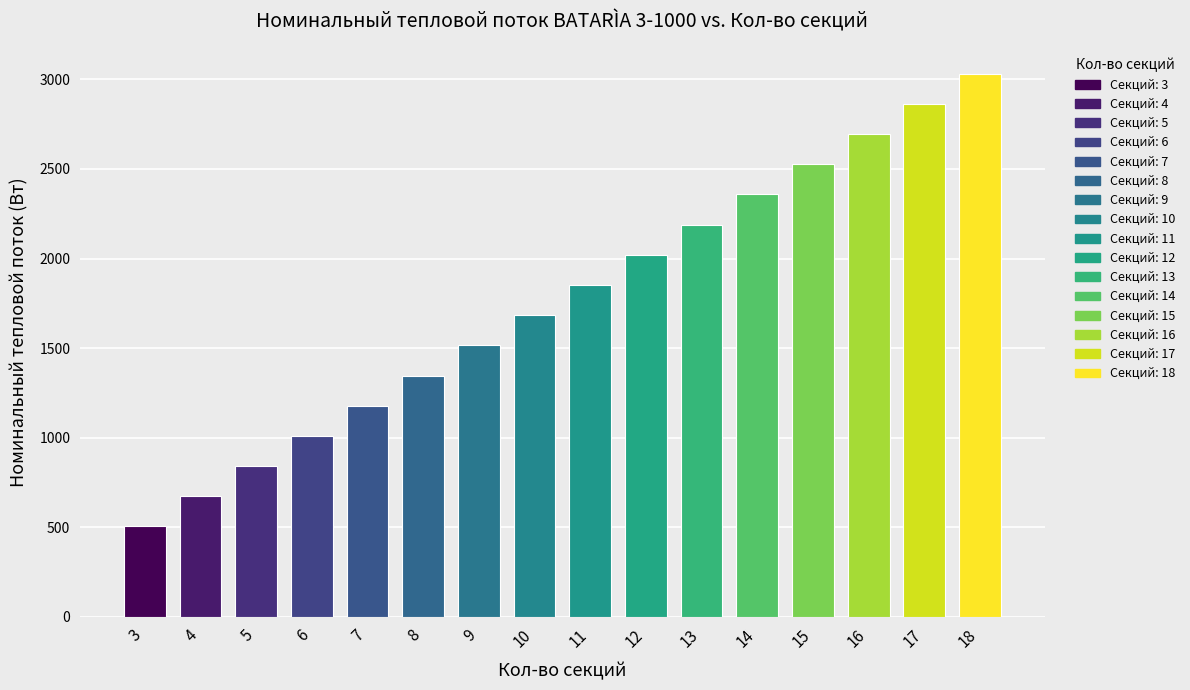

Is it true that the value at 11 is 1852.4?

True